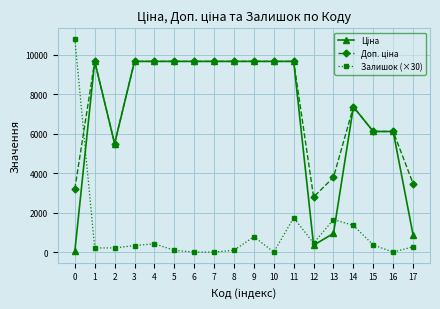

At which category is the sum across all series the highest?

11